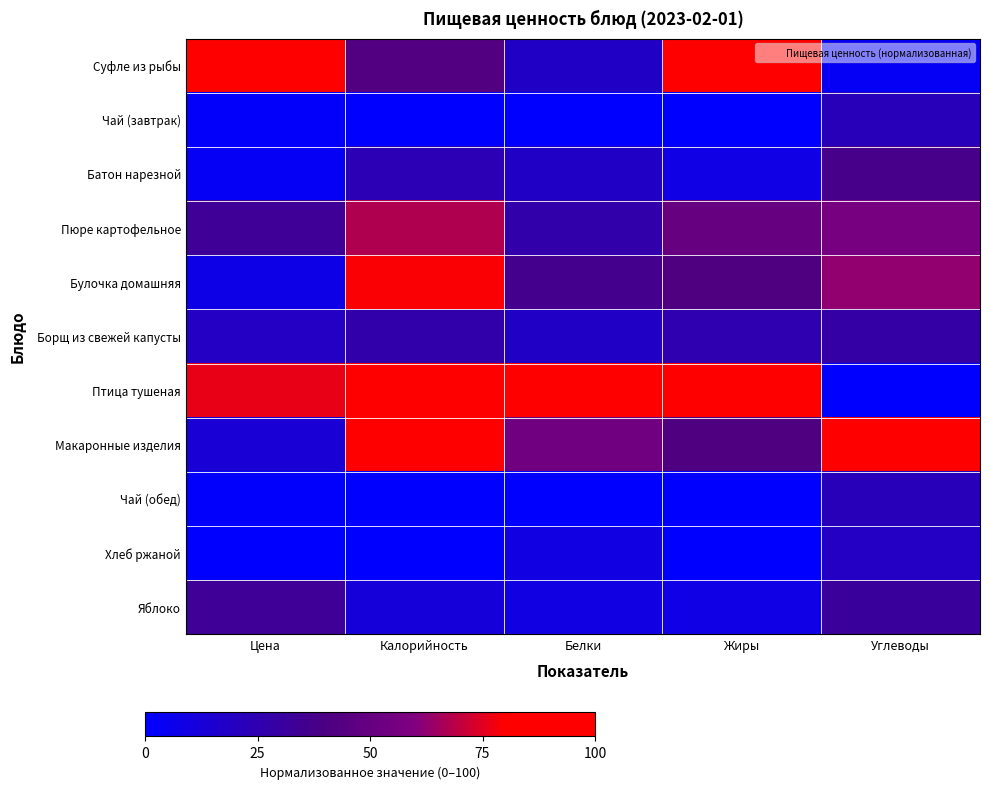

Reading right to left, what are all the values shown in this chart?

Суфле из рыбы: Углеводы=3.1	Жиры=83.3	Белки=18.2	Калорийность=42.9	Цена=100.0
Чай (завтрак): Углеводы=21.9	Жиры=0.0	Белки=0.0	Калорийность=0.0	Цена=1.5
Батон нарезной: Углеводы=37.5	Жиры=8.3	Белки=18.2	Калорийность=23.5	Цена=3.5
Пюре картофельное: Углеводы=56.2	Жиры=50.0	Белки=27.3	Калорийность=67.3	Цена=33.2
Булочка домашняя: Углеводы=62.5	Жиры=41.7	Белки=36.4	Калорийность=79.0	Цена=8.0
Борщ из свежей капусты: Углеводы=28.1	Жиры=25.0	Белки=18.2	Калорийность=27.2	Цена=18.9
Птица тушеная: Углеводы=0.0	Жиры=100.0	Белки=100.0	Калорийность=82.1	Цена=76.5
Макаронные изделия: Углеводы=100.0	Жиры=41.7	Белки=54.5	Калорийность=100.0	Цена=13.5
Чай (обед): Углеводы=21.9	Жиры=0.0	Белки=0.0	Калорийность=0.0	Цена=1.0
Хлеб ржаной: Углеводы=18.8	Жиры=0.0	Белки=9.1	Калорийность=0.0	Цена=0.0
Яблоко: Углеводы=31.2	Жиры=8.3	Белки=9.1	Калорийность=12.3	Цена=33.5